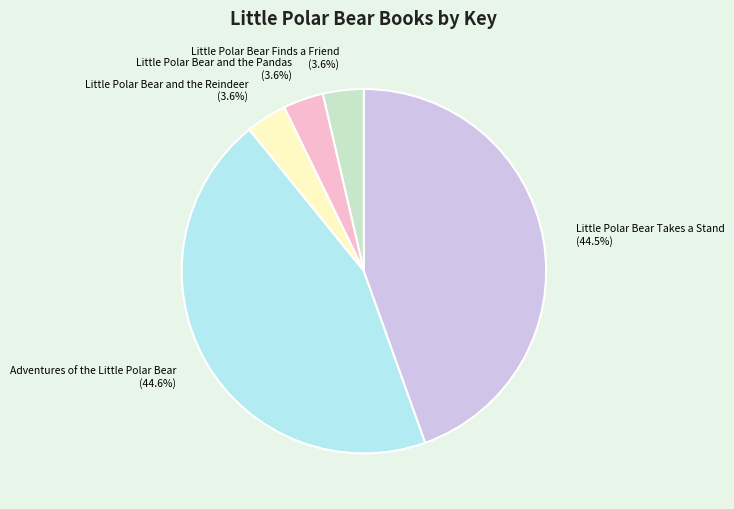

Between Little Polar Bear and the Reindeer and Adventures of the Little Polar Bear, which is larger?

Adventures of the Little Polar Bear